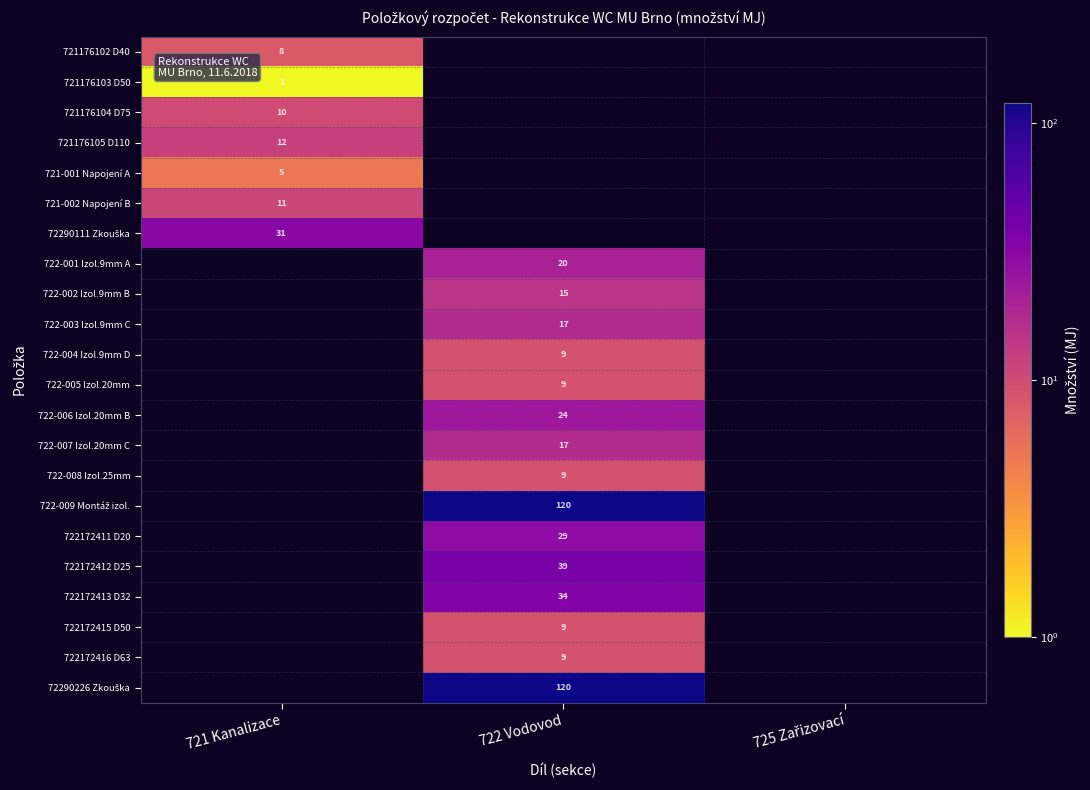

Is the value of 722172413 D32 at 721 Kanalizace greater than the value of 722-009 Montáž izol. at 721 Kanalizace?

No